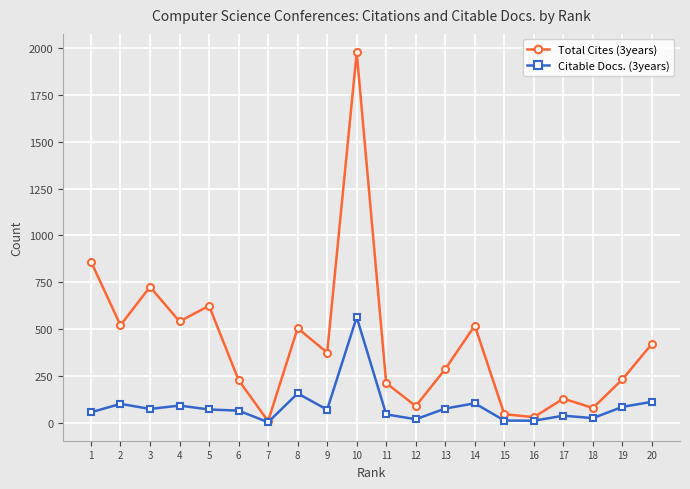

True or false: Total Cites (3years) has more than 1 points higher than both neighbors.

True